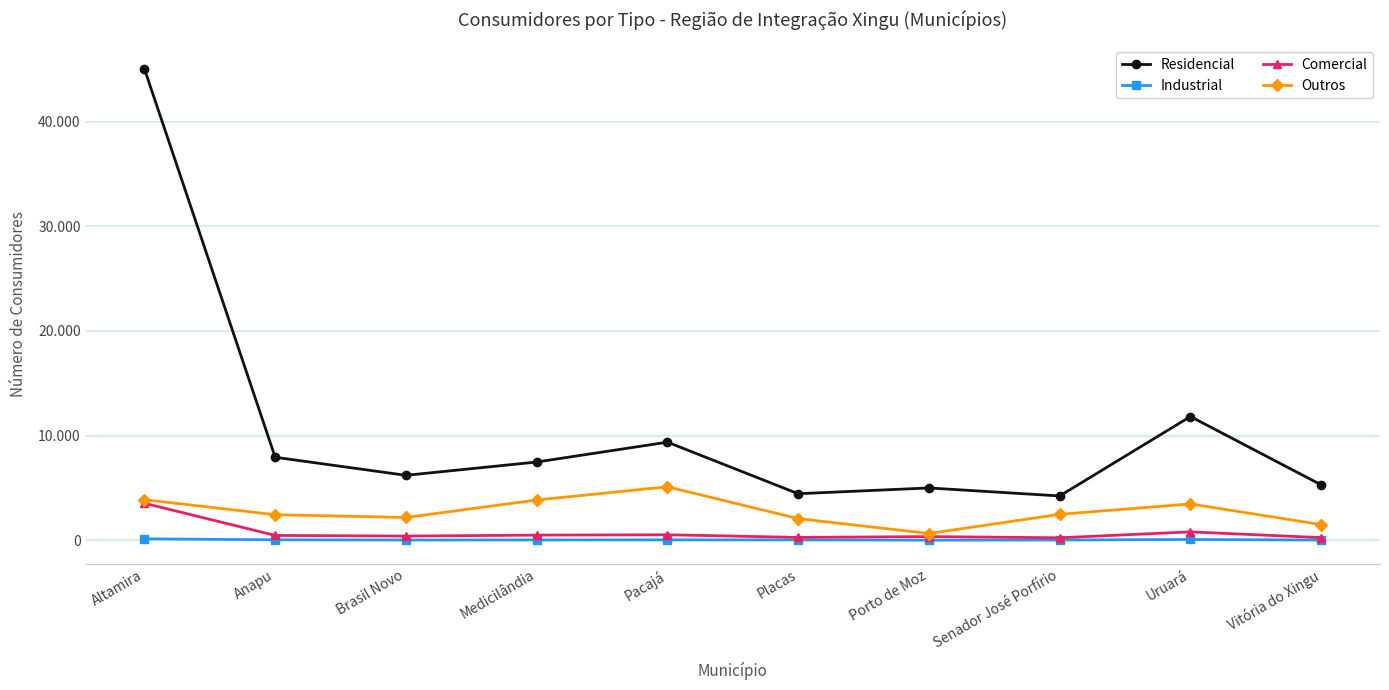

True or false: Comercial and Residencial intersect in this chart.

False